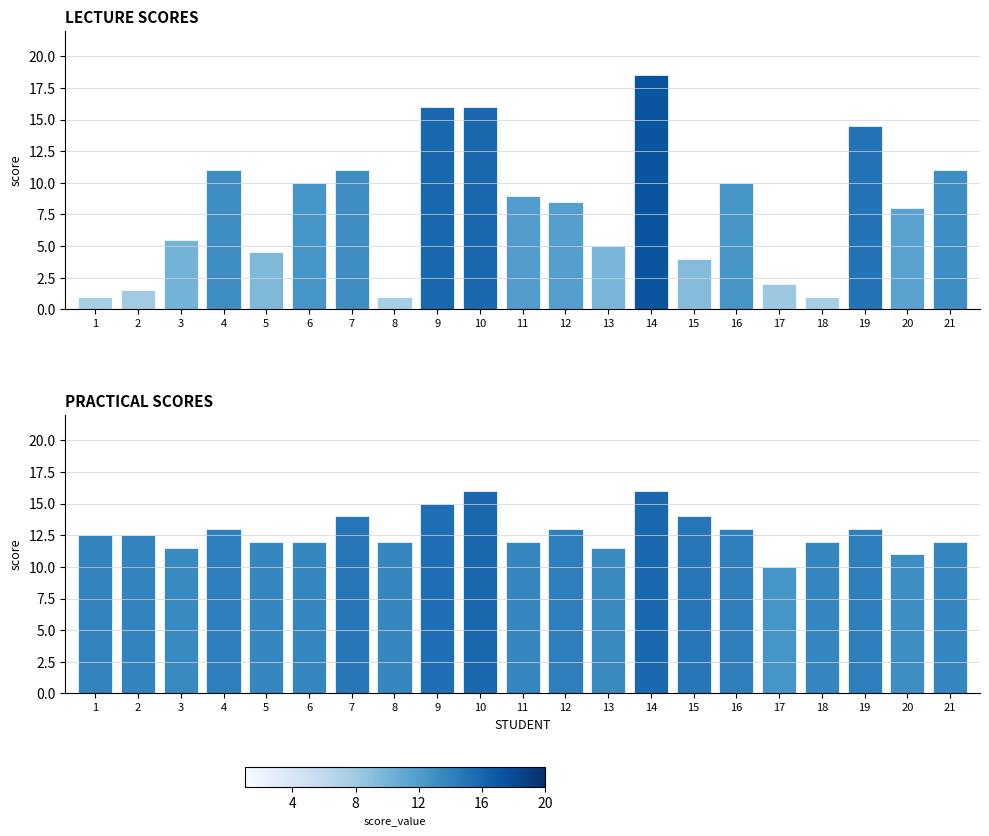

Where is Practical (التطبيق) nearest to the value 13?

4